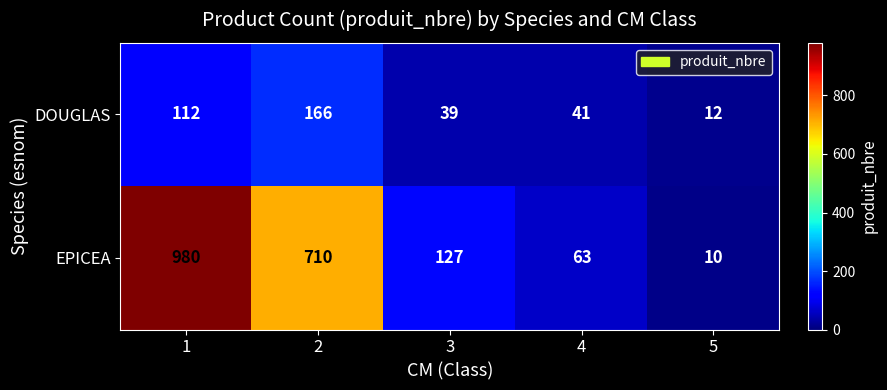

What is the spread (max minus min) of values at 5?

2